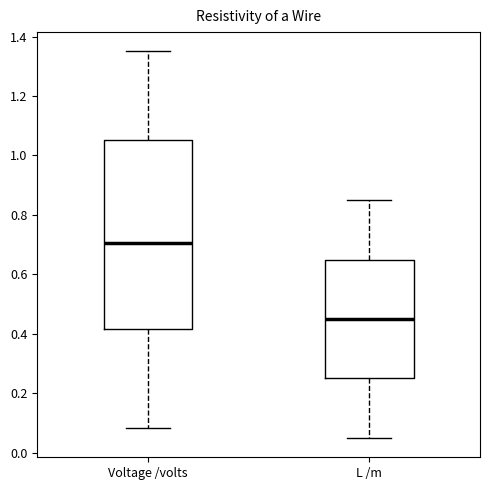

Which box is the tallest, from its lower edge to its upper edge?

Voltage /volts